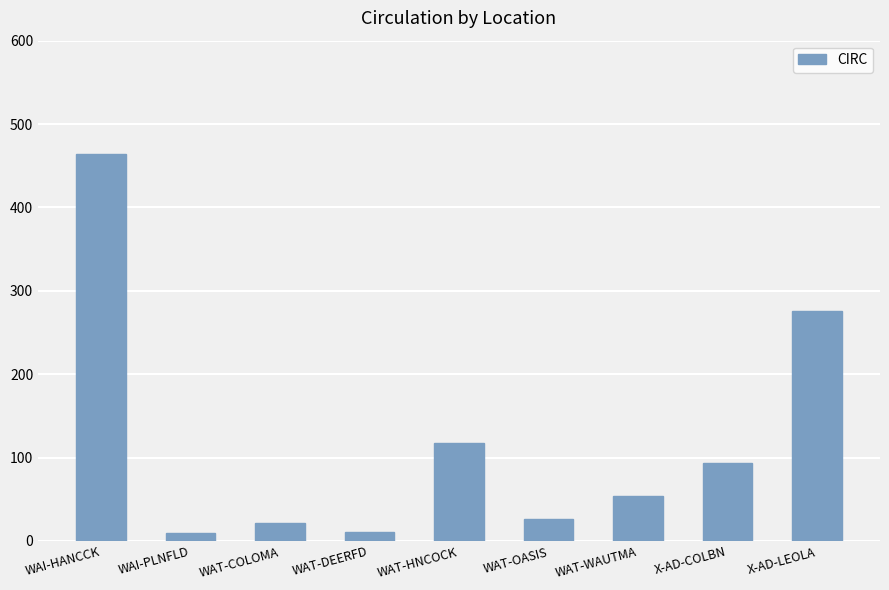

At which label does the data first exceed 54?

WAI-HANCCK